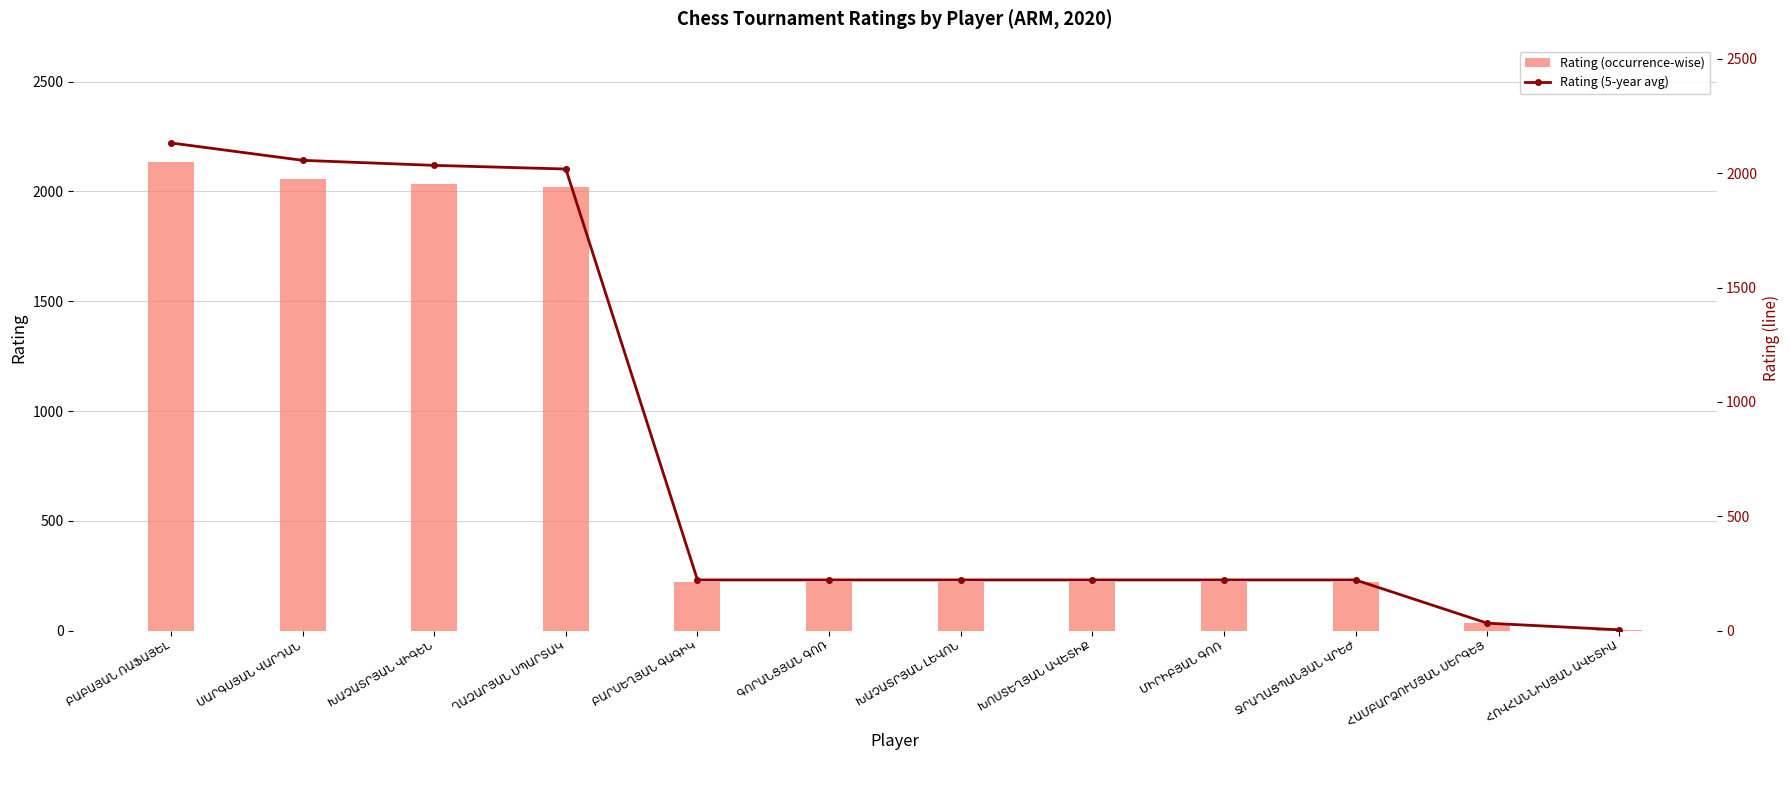

Reading left to right, transcribe all the data shown in this chart.

Rating (occurrence-wise): 2132	2056	2034	2018	222	222	222	222	222	222	33	4
Rating (5-year avg): 2132	2056	2034	2018	222	222	222	222	222	222	33	4